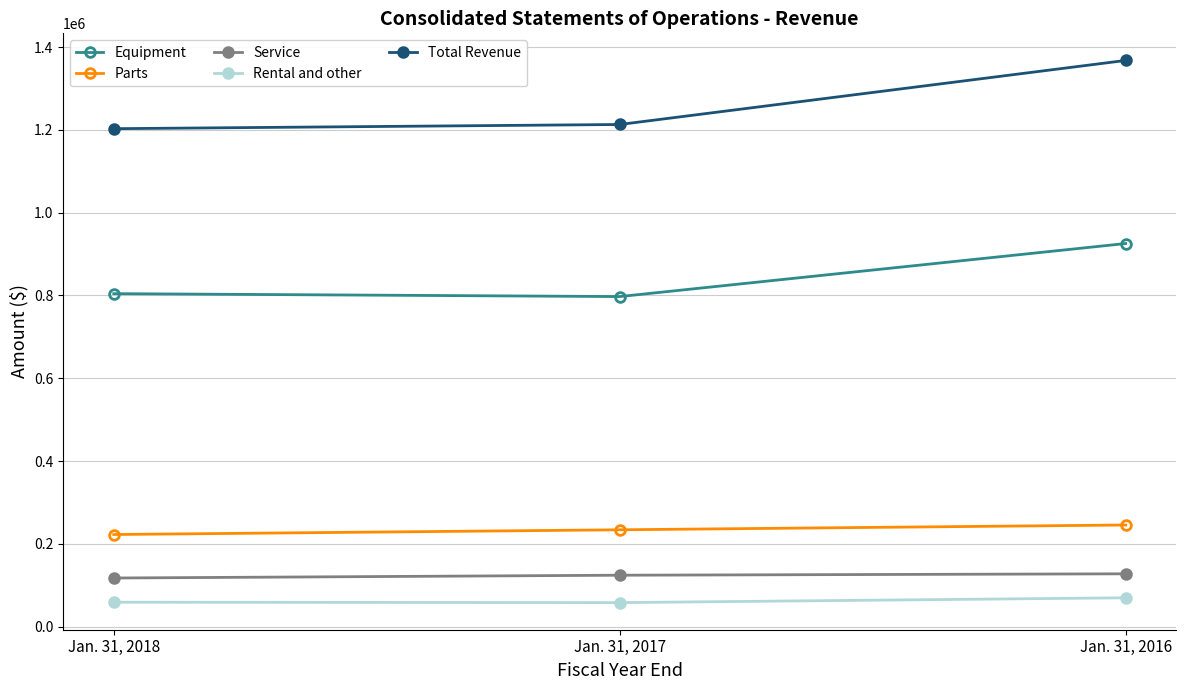

At which label is Total Revenue closest to 1285386?

Jan. 31, 2017